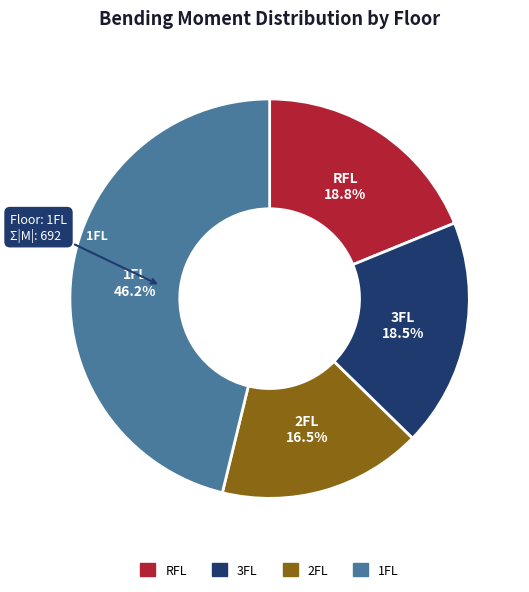

Count the number of slices in the pie.

4